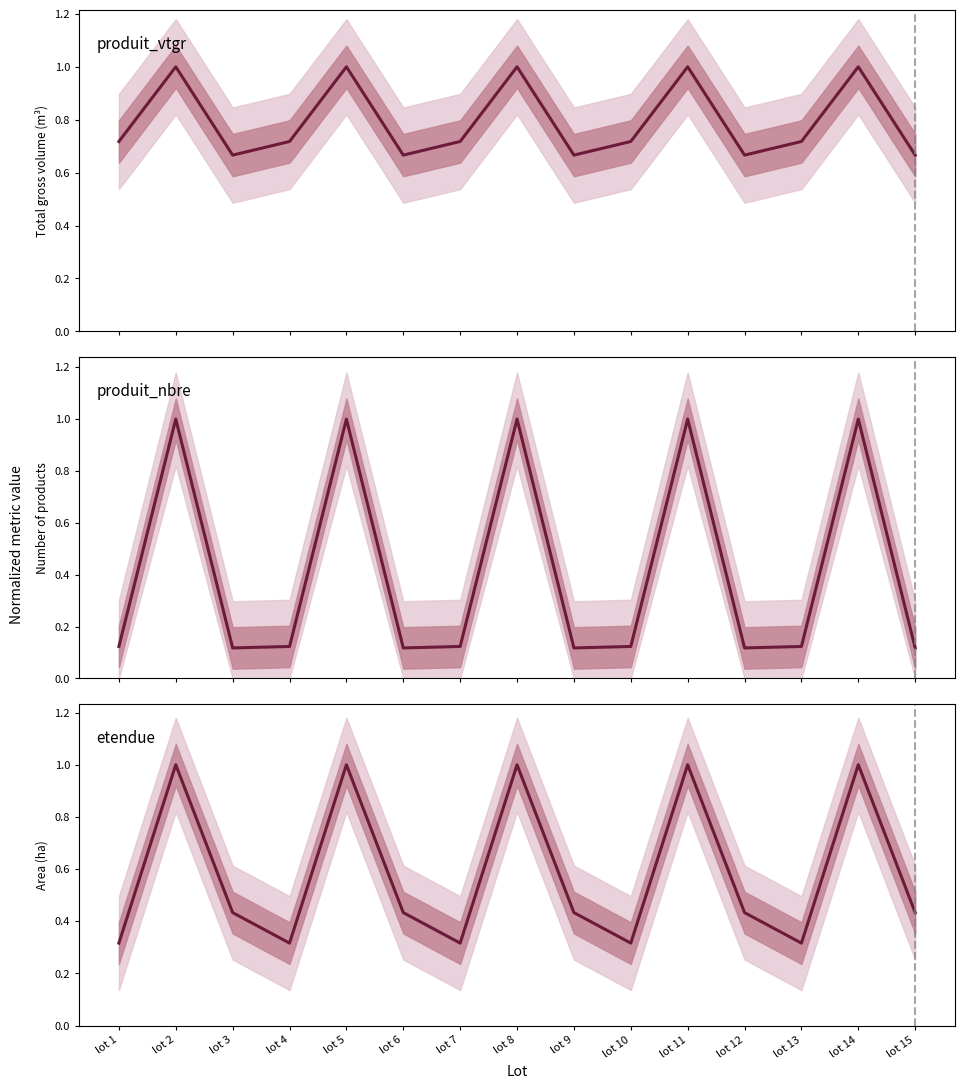

At which category does produit_nbre reach its first local peak?

lot 2